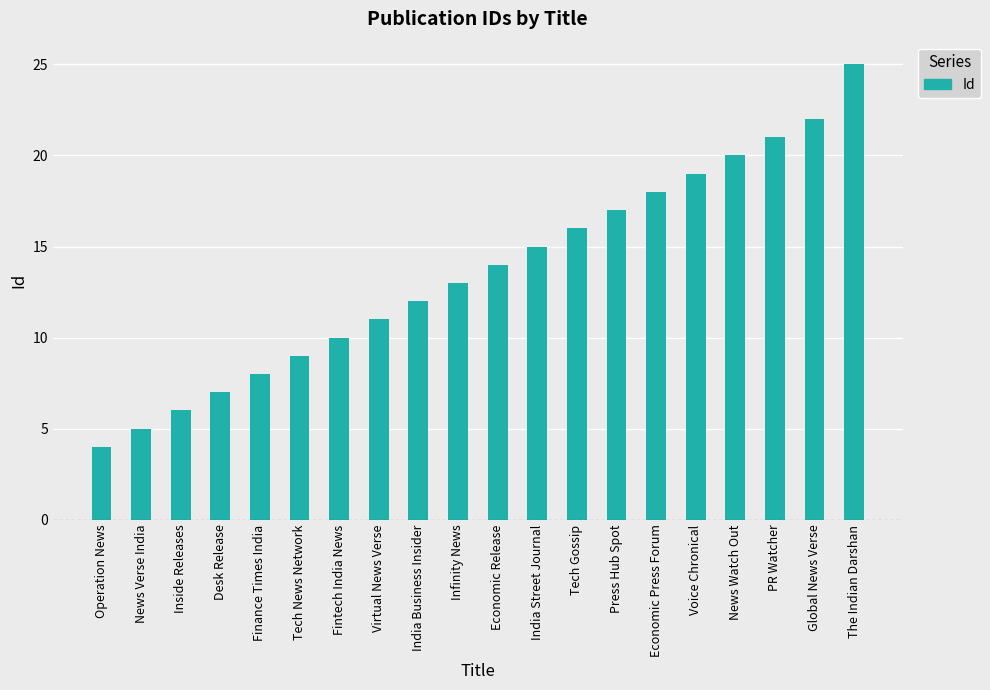

Does the chart contain stacked bars?

No